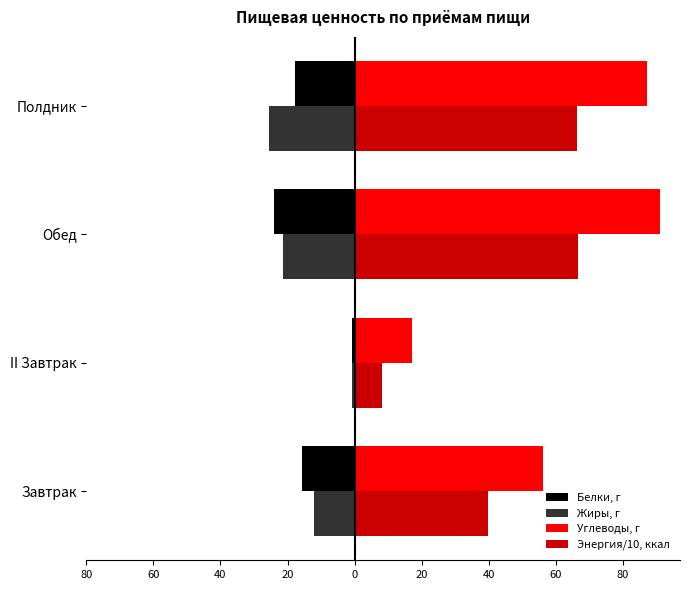

What are all the series names shown in the legend?

Белки, г, Жиры, г, Углеводы, г, Энергия/10, ккал